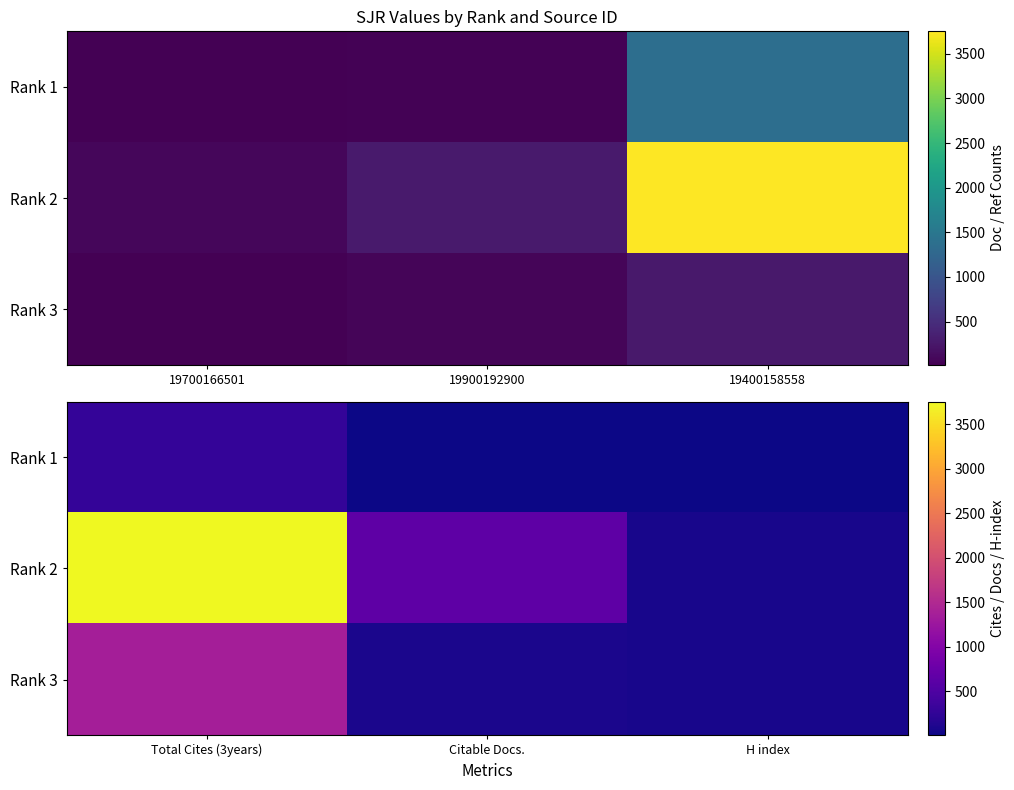

True or false: Rank 2 has a value of 6565 at Total Cites (3years).

False